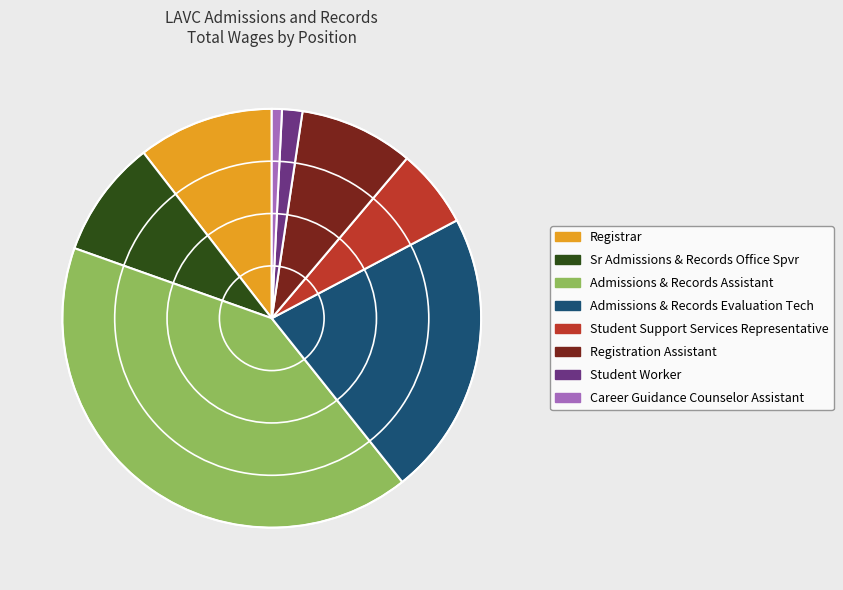

Which slice is the smallest?

Career Guidance Counselor Assistant